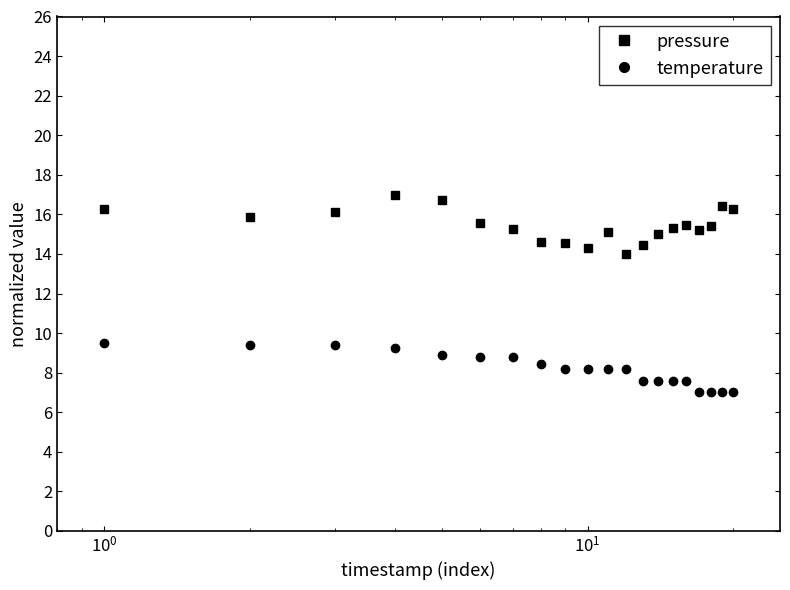

What is the maximum value shown in the chart?

17.0